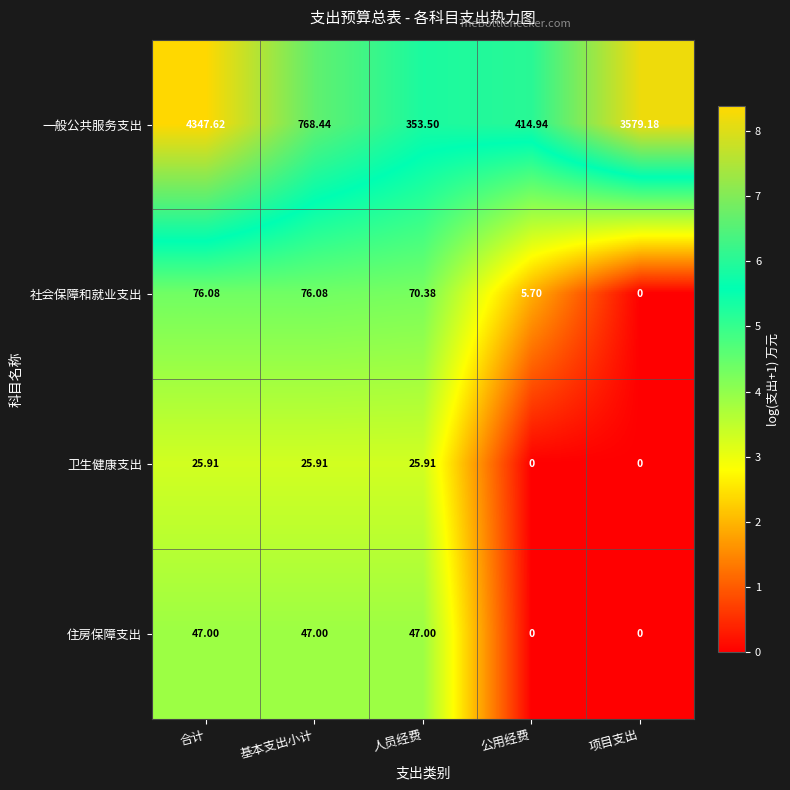

At which label does 卫生健康支出 first exceed 25?

合计